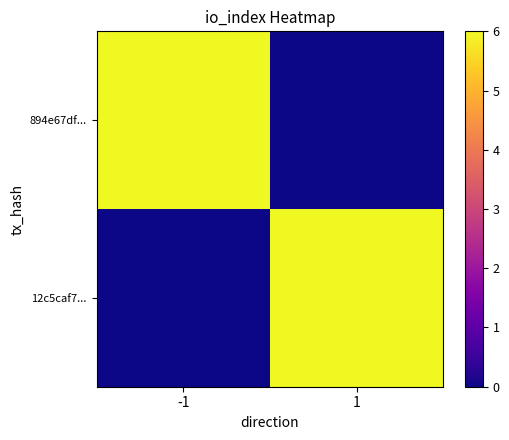

At 1, list the series in order from smallest to largest.

894e67df..., 12c5caf7...